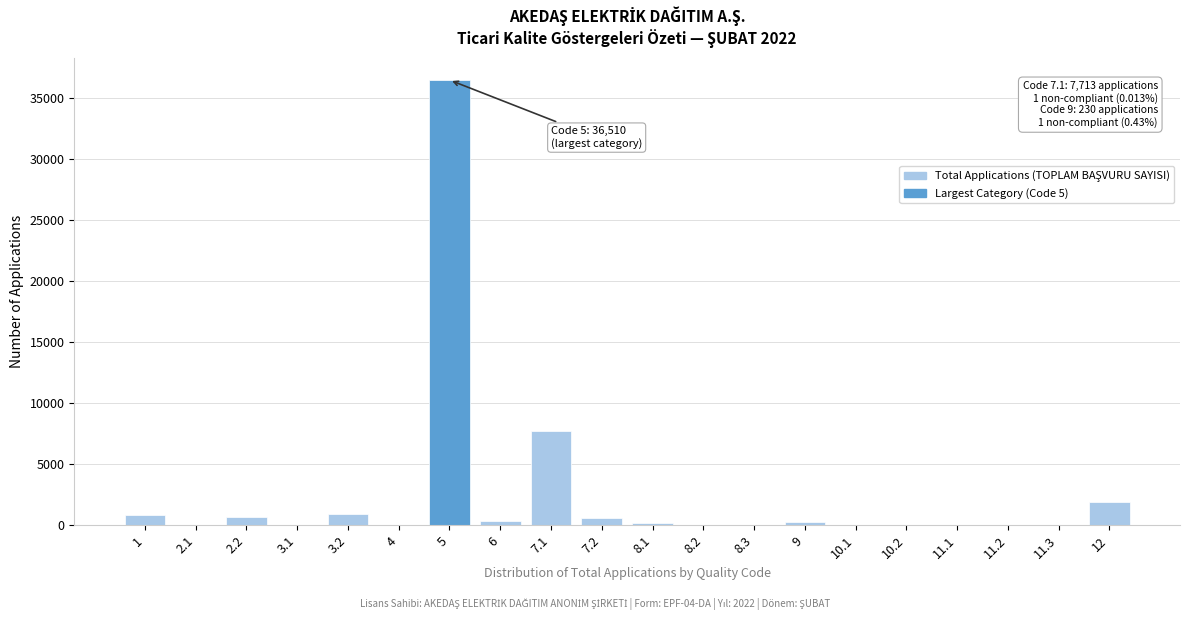

What is the maximum value shown in the chart?

36510